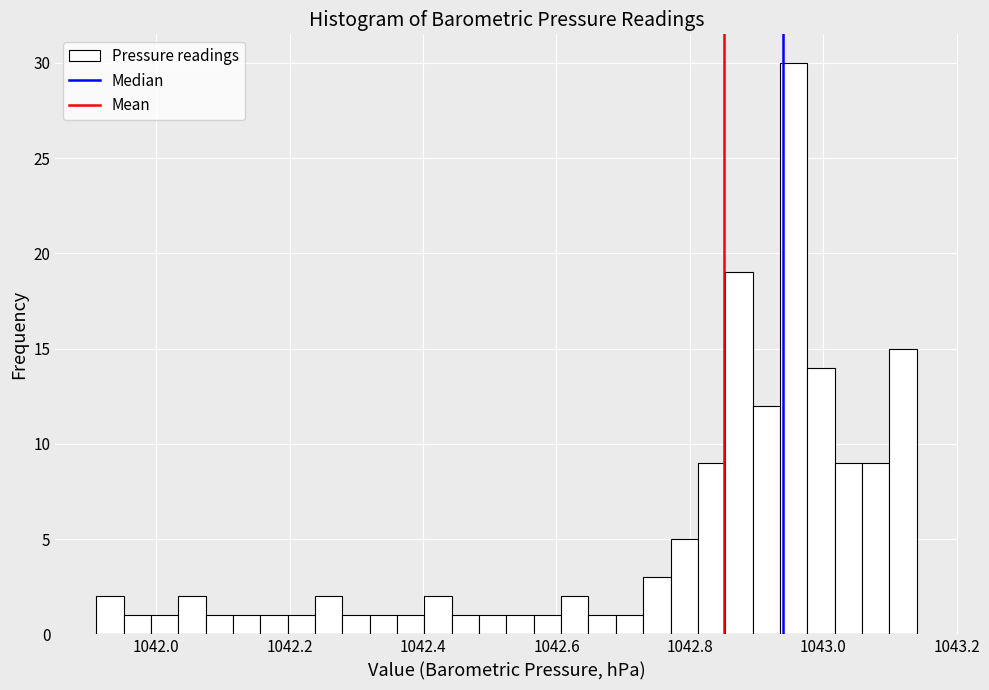

Read against the x-axis, roughly where is the centre of the tallest bar?

1042.96